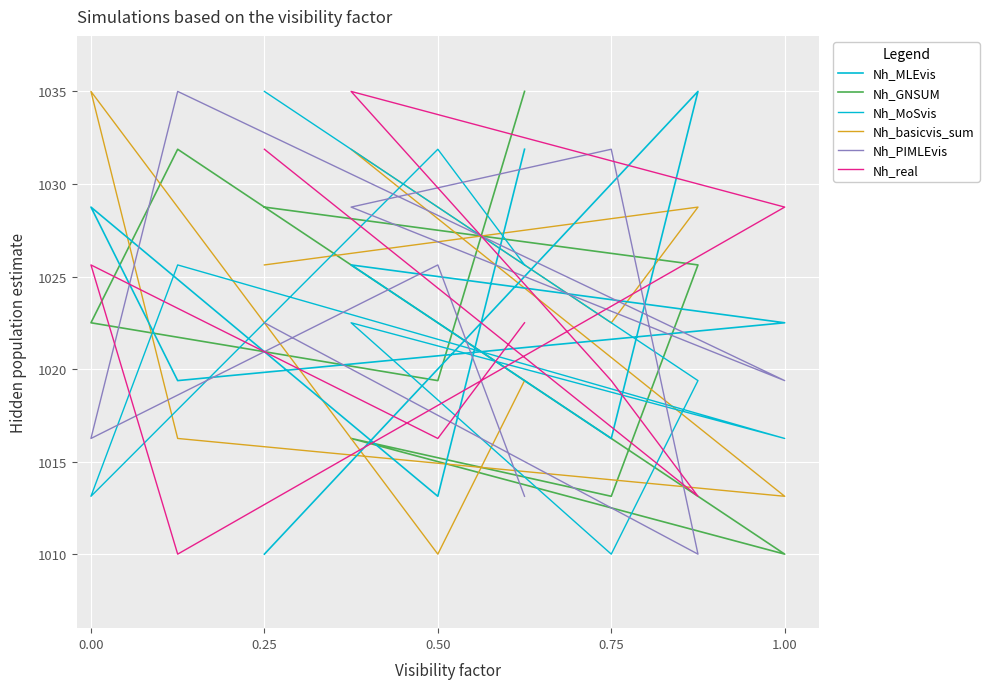

What is the approximate value of Nh_PIMLEvis at 0.25?

1022.5